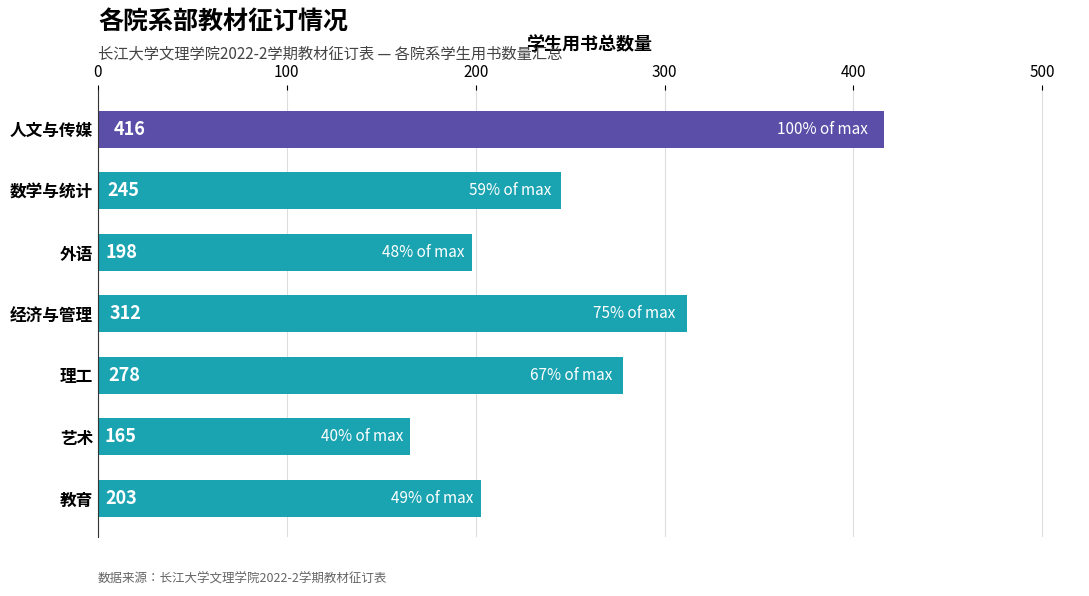

Is it true that the value at 数学与统计 is 345?

False